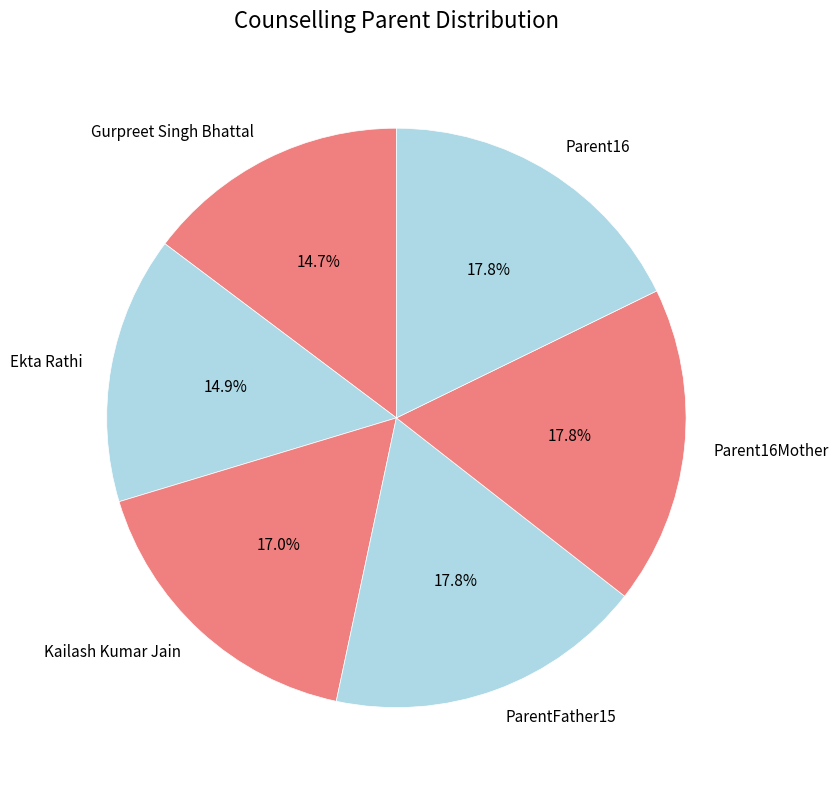

To the nearest percent, what percentage of the pie is Ekta Rathi?

15%